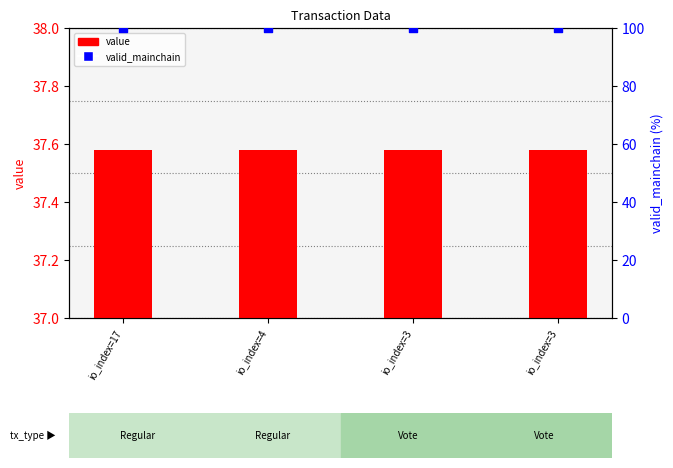

Is the value of valid_mainchain at io_index=3 greater than the value of value at io_index=3?

Yes